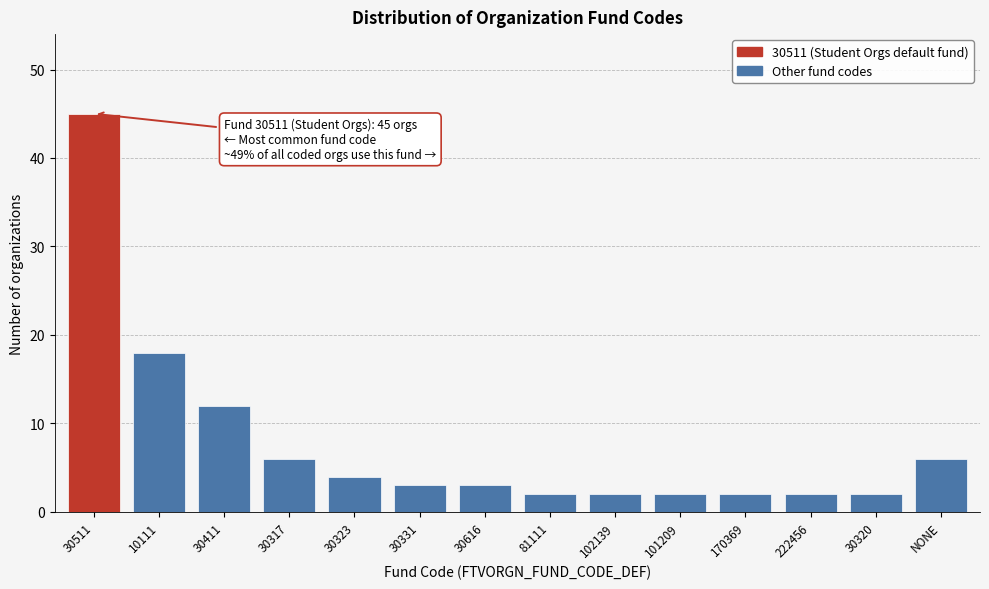

Reading left to right, transcribe all the data shown in this chart.

30511=45	10111=18	30411=12	30317=6	30323=4	30331=3	30616=3	81111=2	102139=2	101209=2	170369=2	222456=2	30320=2	NONE=6